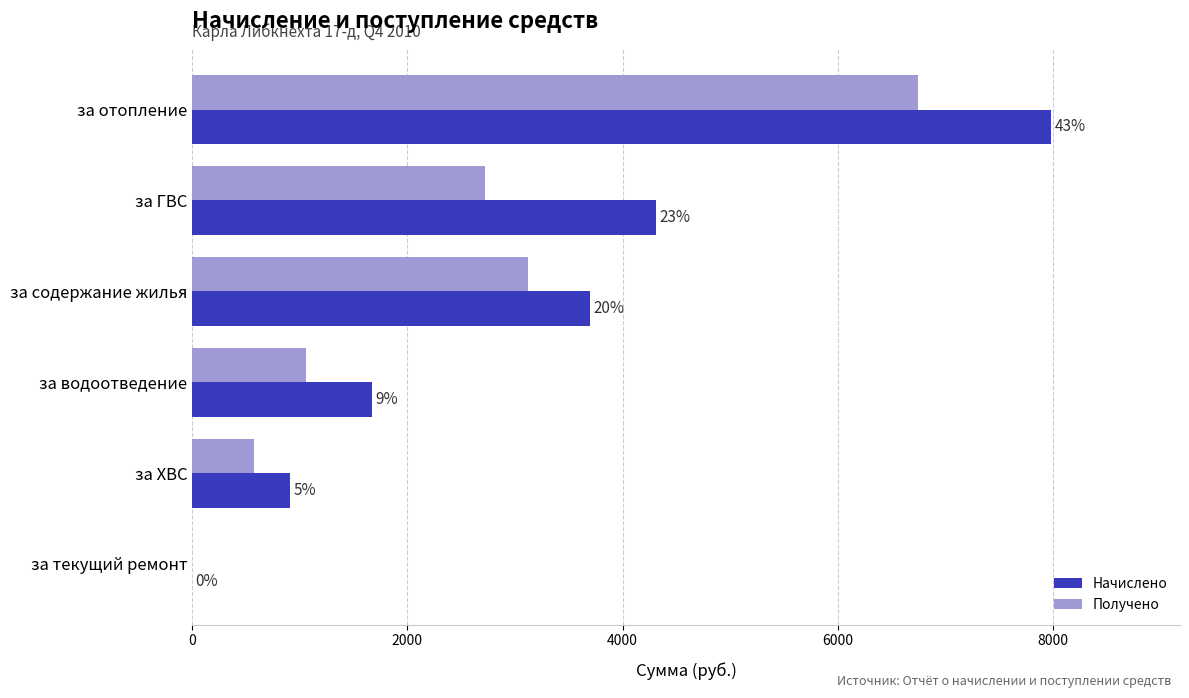

Which series has the largest total across all categories?

Начислено